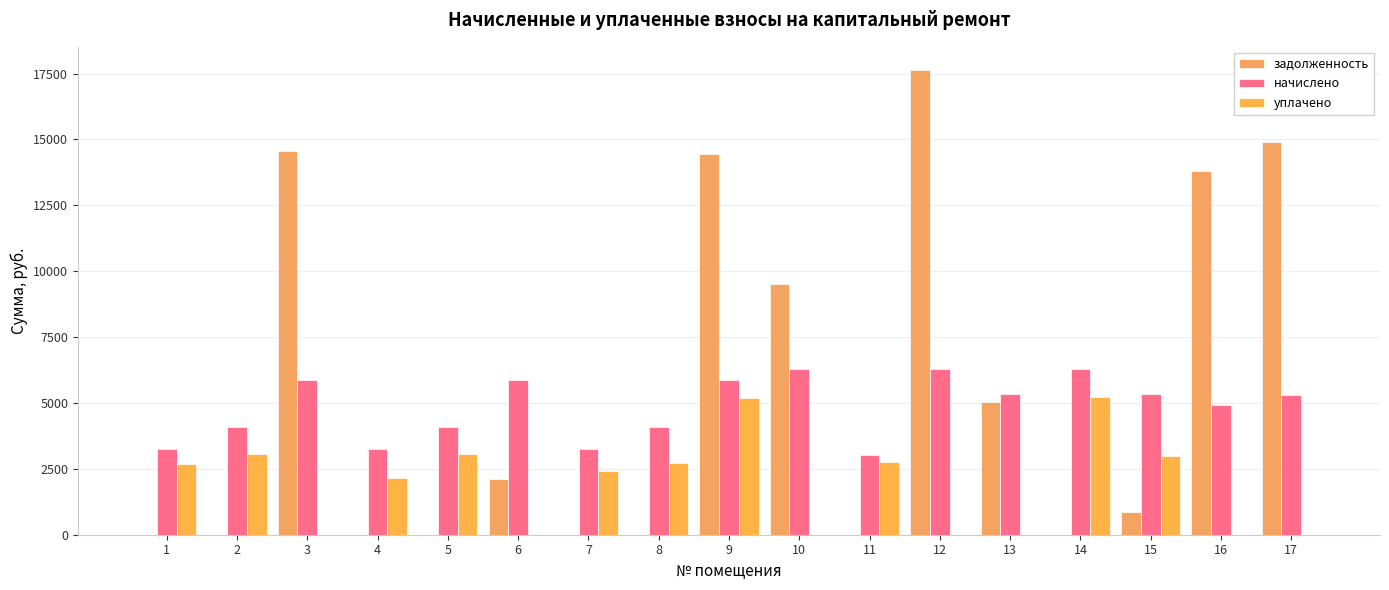

True or false: начислено has a value of 844.5 at 4.

False